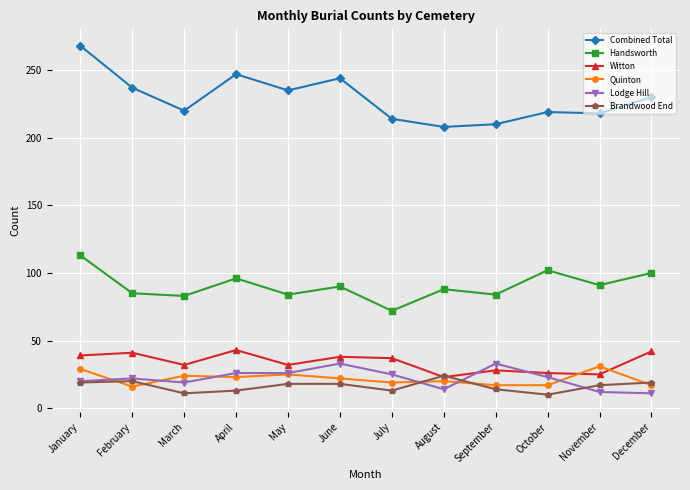

Is it true that Handsworth equals 41 at May?

False